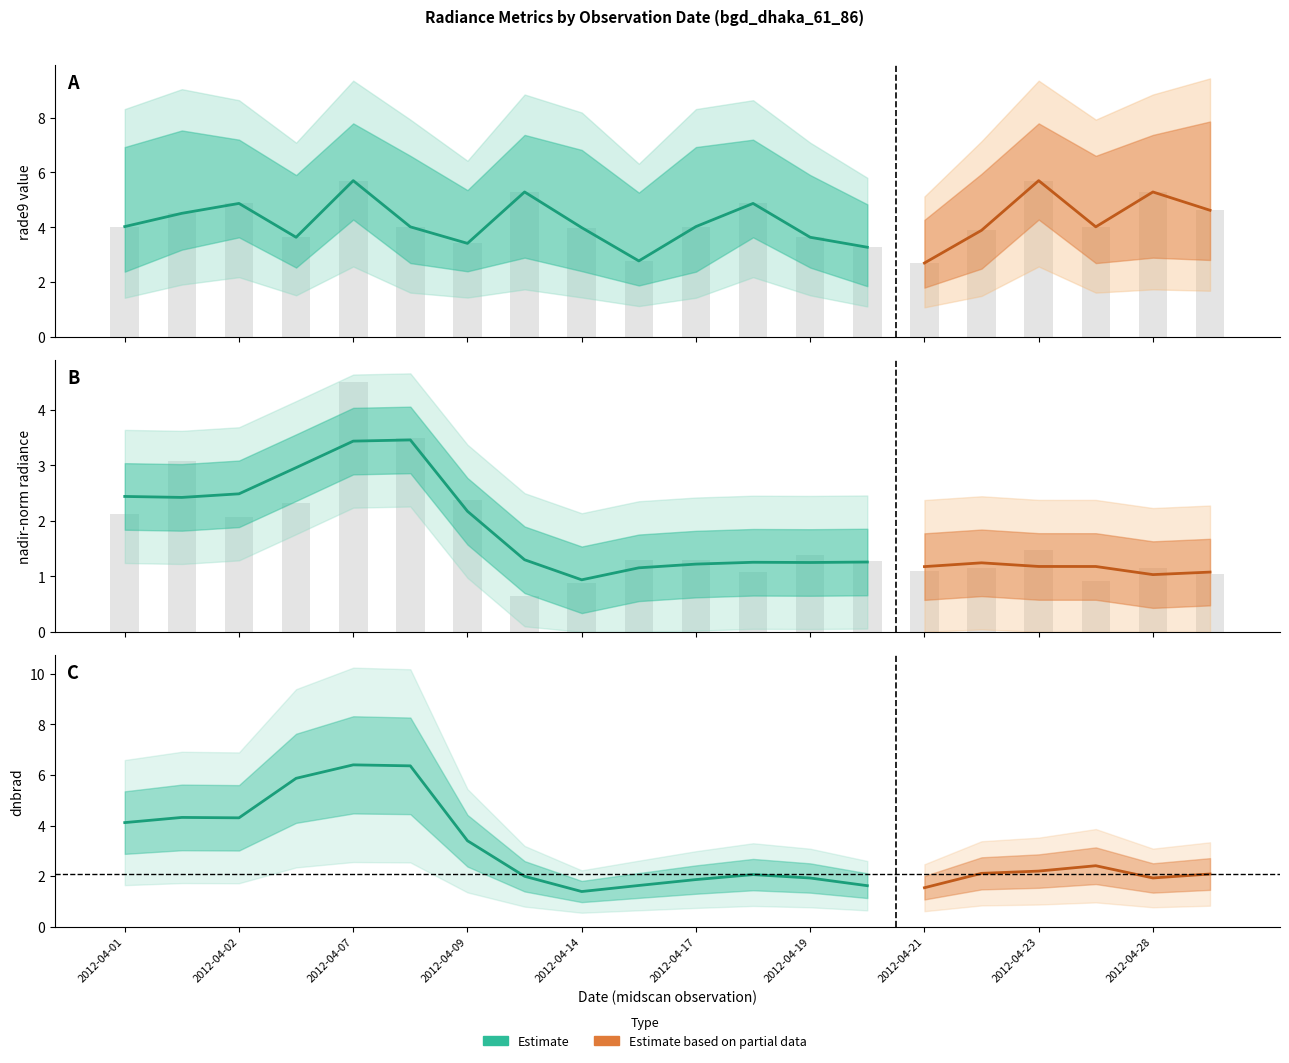

Which has a higher value, 2012-04-18 or 2012-04-07?

2012-04-07